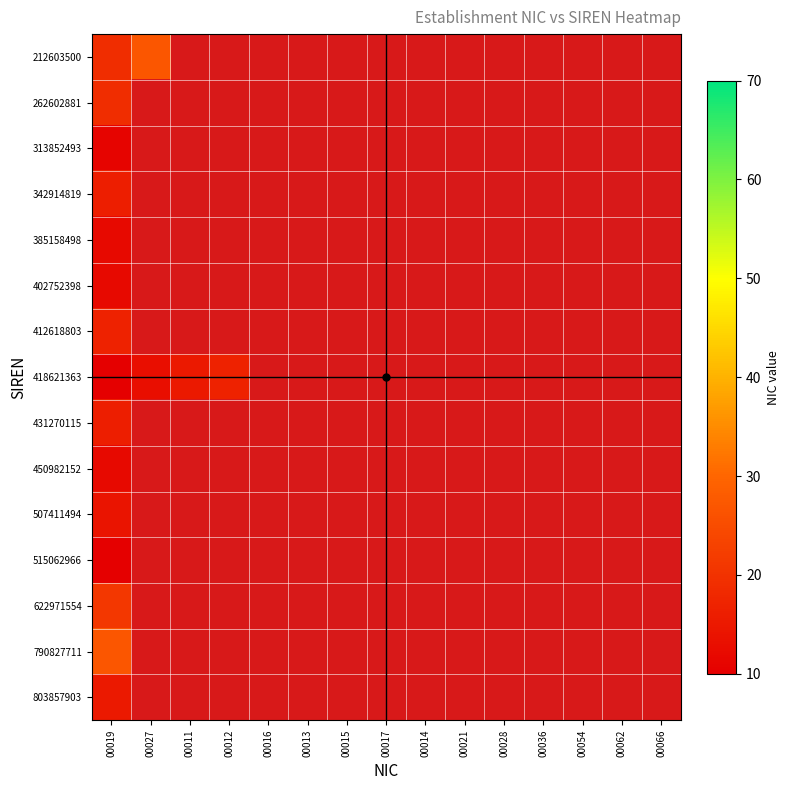

What is the difference between the maximum and minimum values in the 212603500 series?

8.0